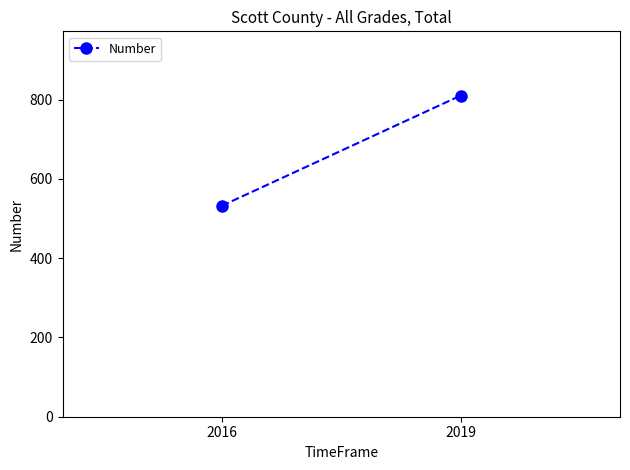

Reading left to right, what are all the values shown in this chart?

532	810